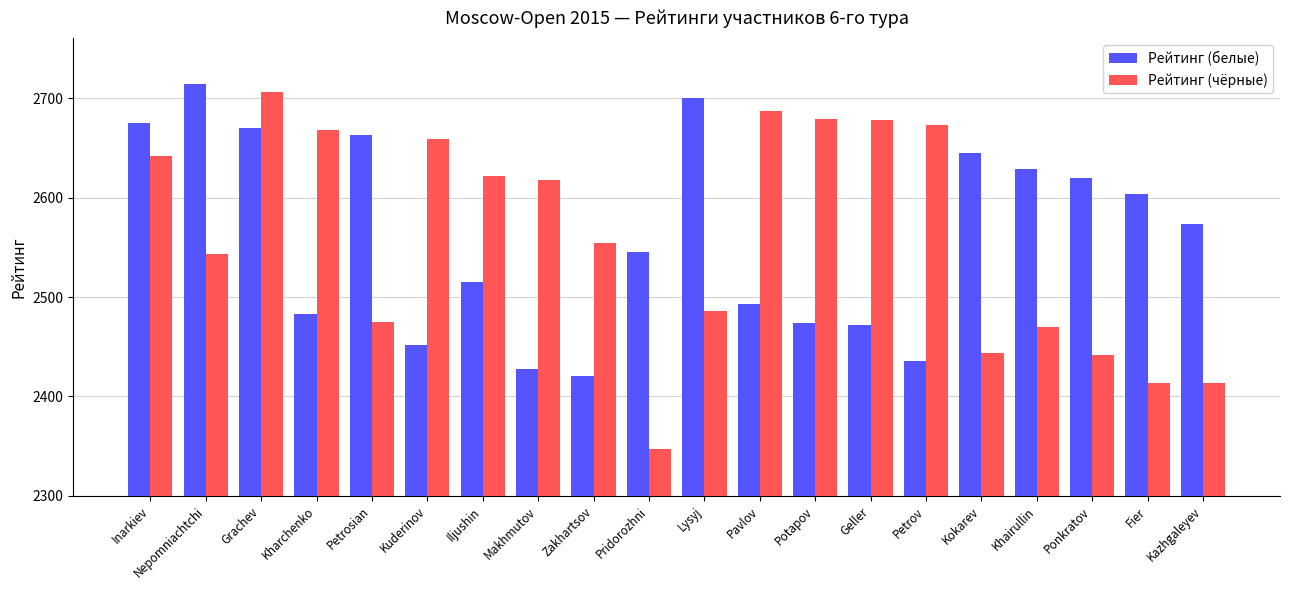

How many values in the Рейтинг (чёрные) series are below 2618?

10